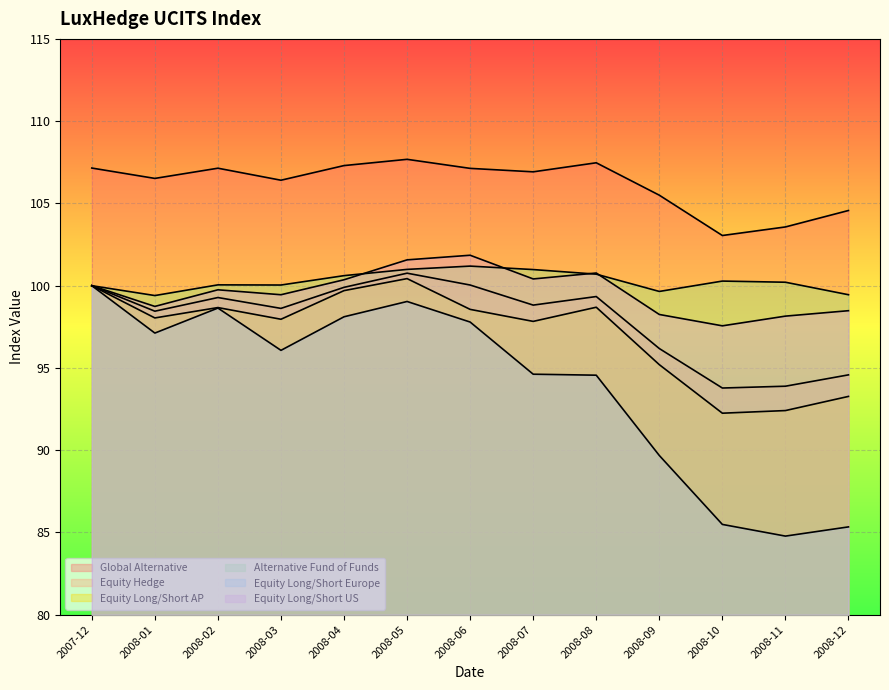

What are all the series names shown in the legend?

Global Alternative, Equity Hedge, Equity Long/Short AP, Alternative Fund of Funds, Equity Long/Short Europe, Equity Long/Short US